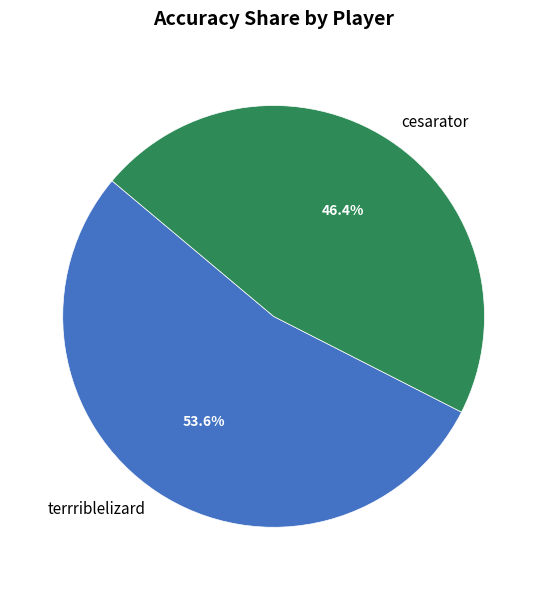

Which has a higher value, terrriblelizard or cesarator?

terrriblelizard